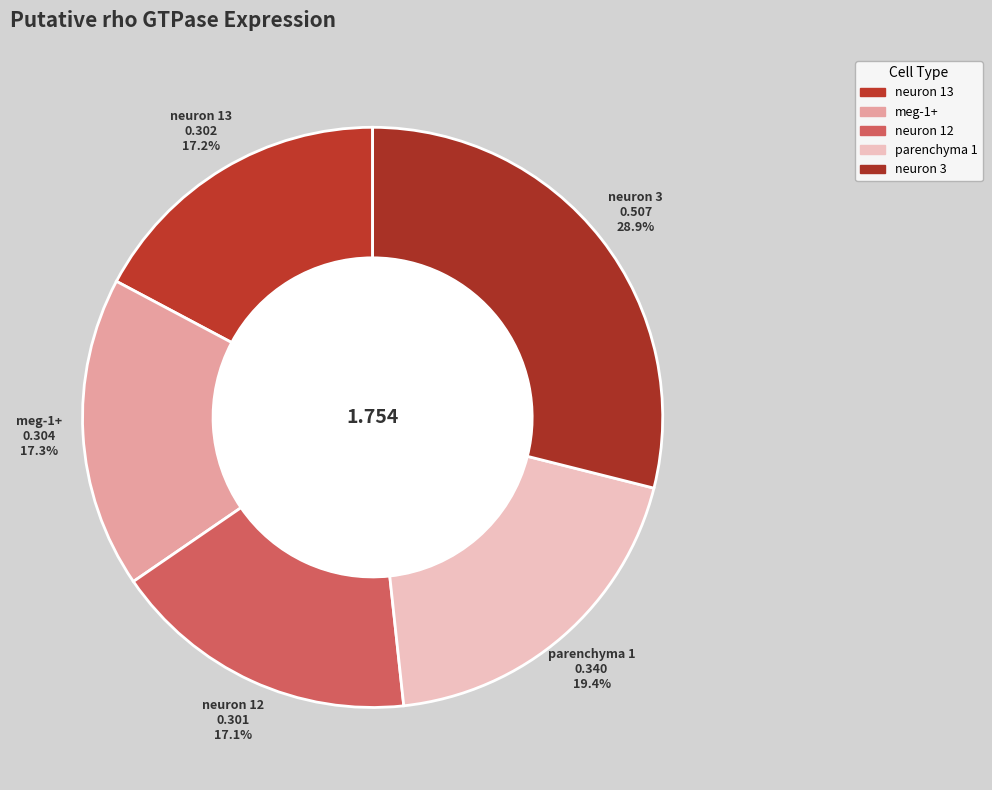

What is the change in value from meg-1+ to neuron 3?

+0.2